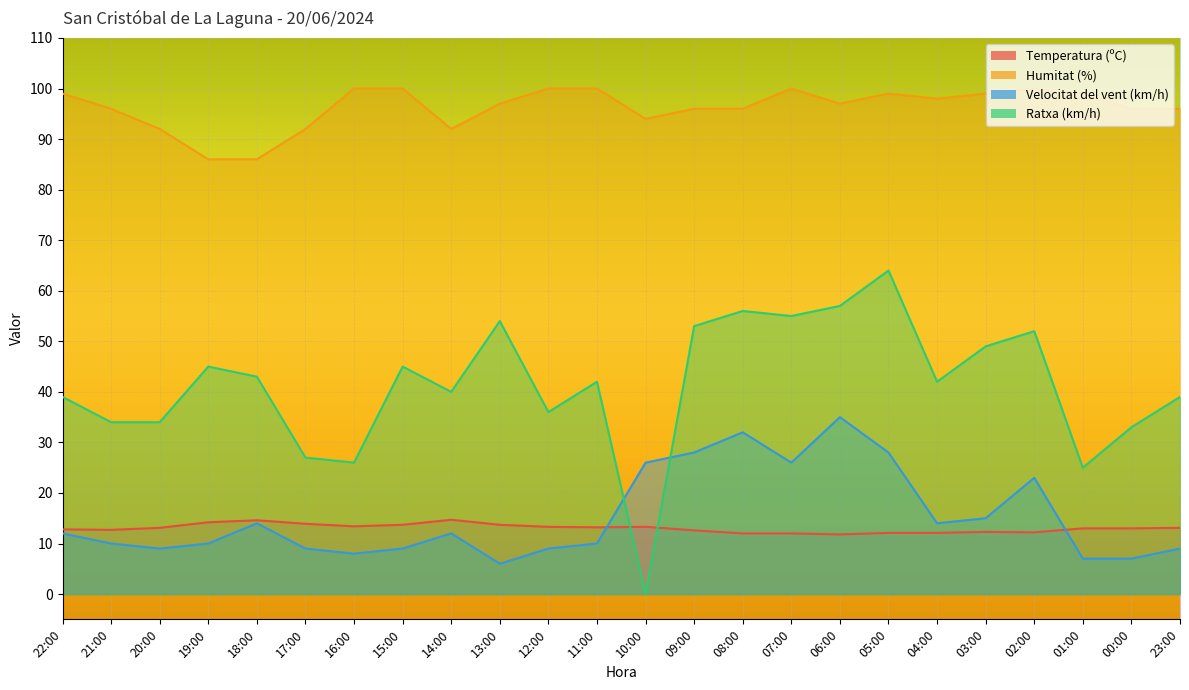

Which series has the largest total across all categories?

Humitat (%)